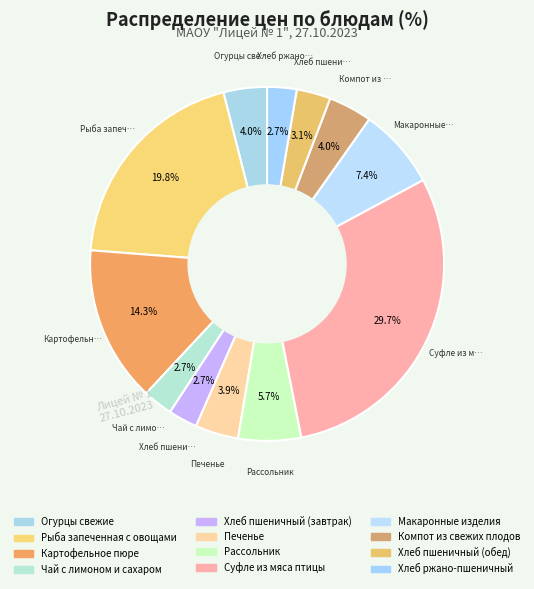

Count the number of slices in the pie.

12